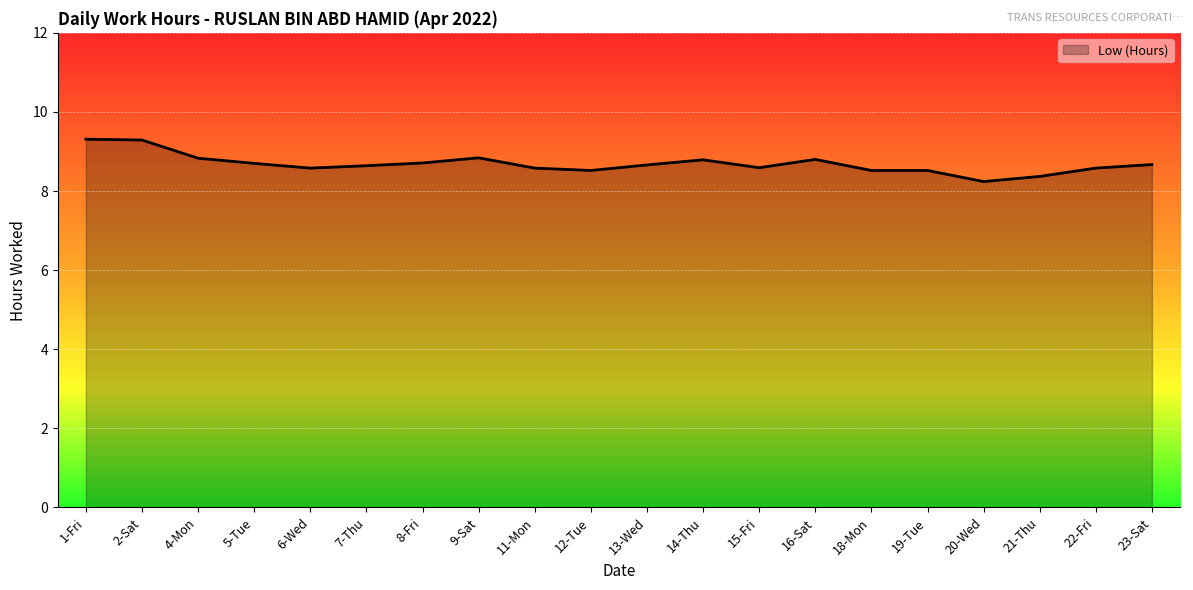

Reading left to right, list all the values displayed in this chart.

9.3	9.3	8.8	8.7	8.6	8.6	8.7	8.8	8.6	8.5	8.7	8.8	8.6	8.8	8.5	8.5	8.2	8.4	8.6	8.7